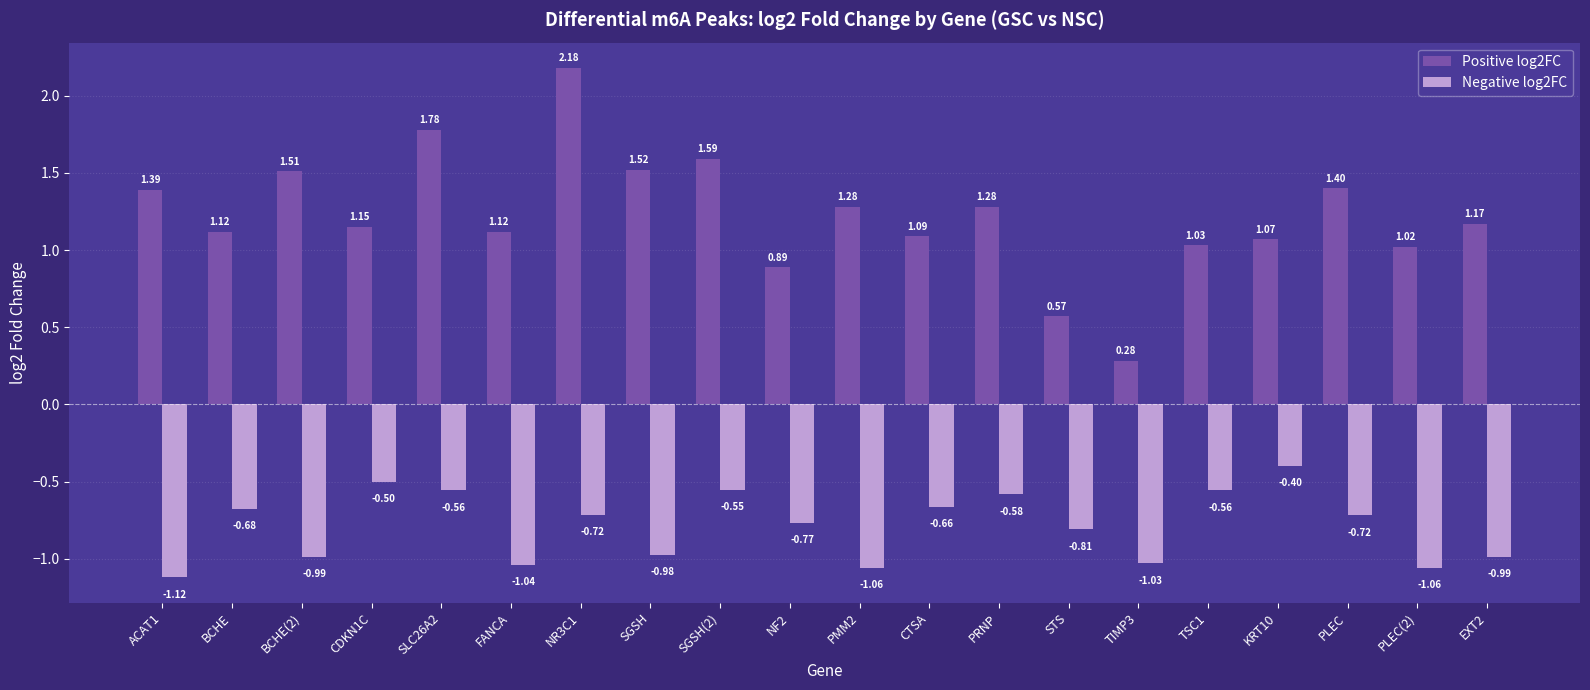

What is the label of the 20th bar from the right?

ACAT1